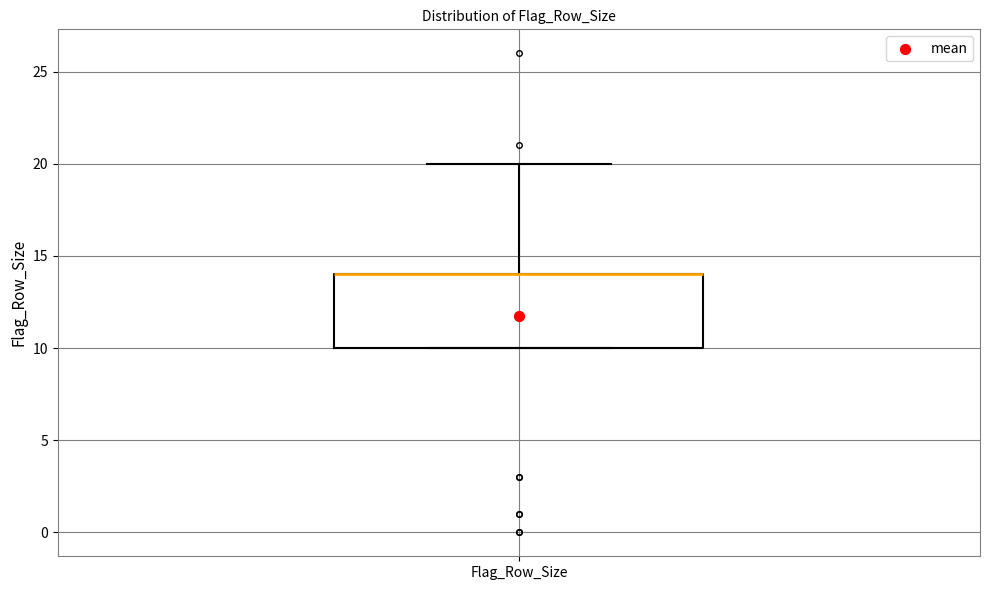

Read this box plot against the y-axis: the position of the median line, the range covered by the box, and the ends of both whiskers. The values are not printed on the chart, so give them approximately, as read against the axis.

median 14 (drawn on the box's upper edge), box 10 to 14, whiskers 10 to 20